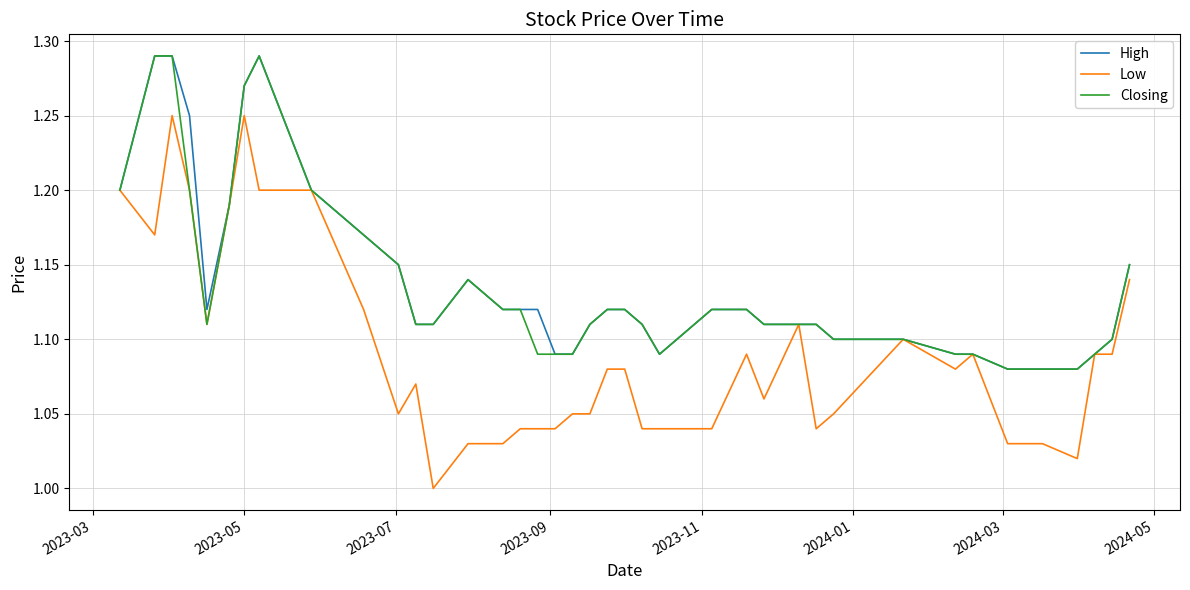

Which series has the widest spread of values?

Low